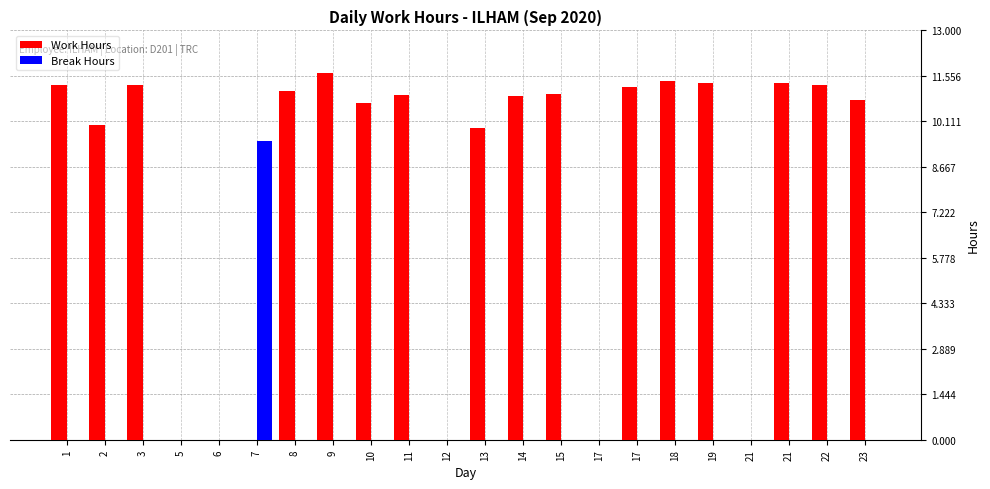

Count the number of data series in this chart.

2